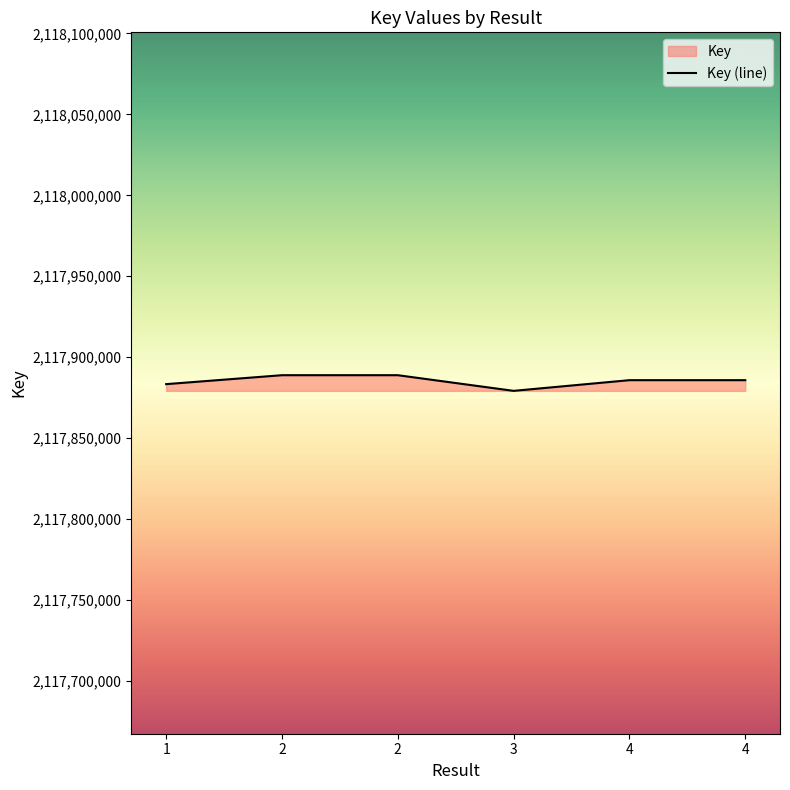

The chart shows a value of 2995793128 at 3. True or false?

False